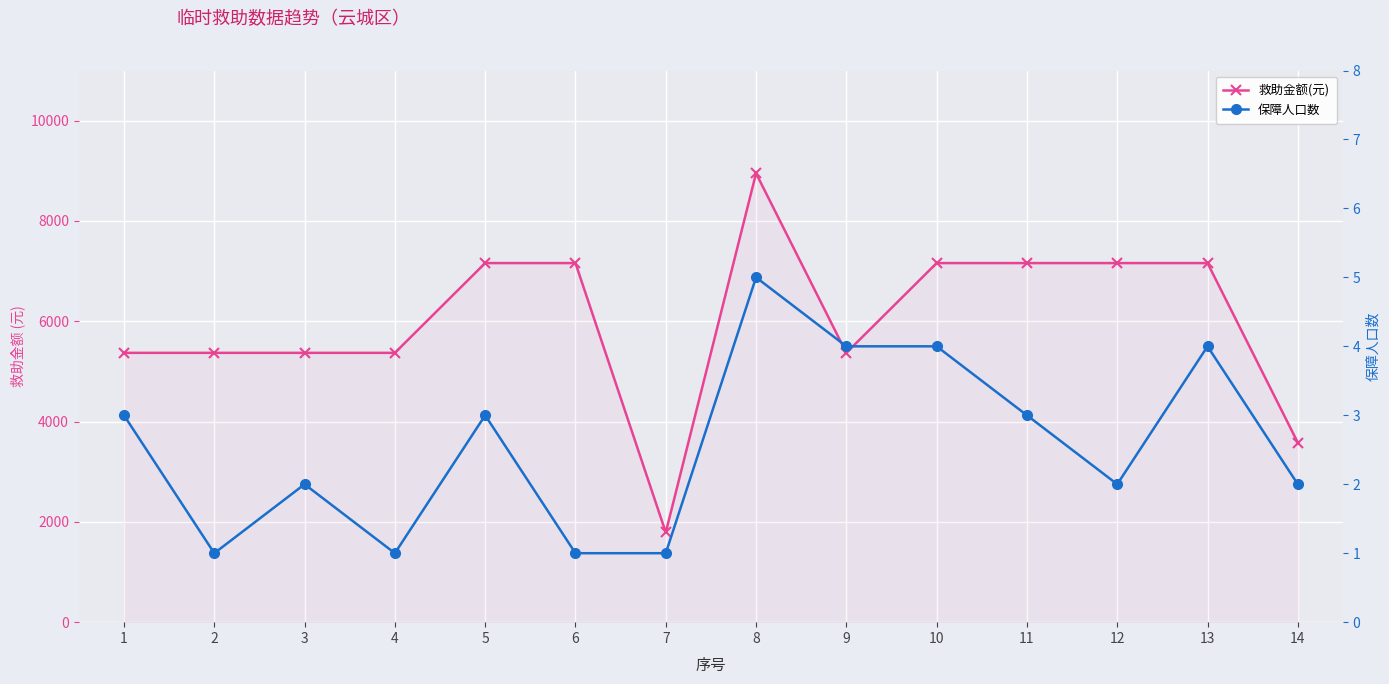

What is the difference between the second highest and minimum values in the 救助金额(元) series?

5370